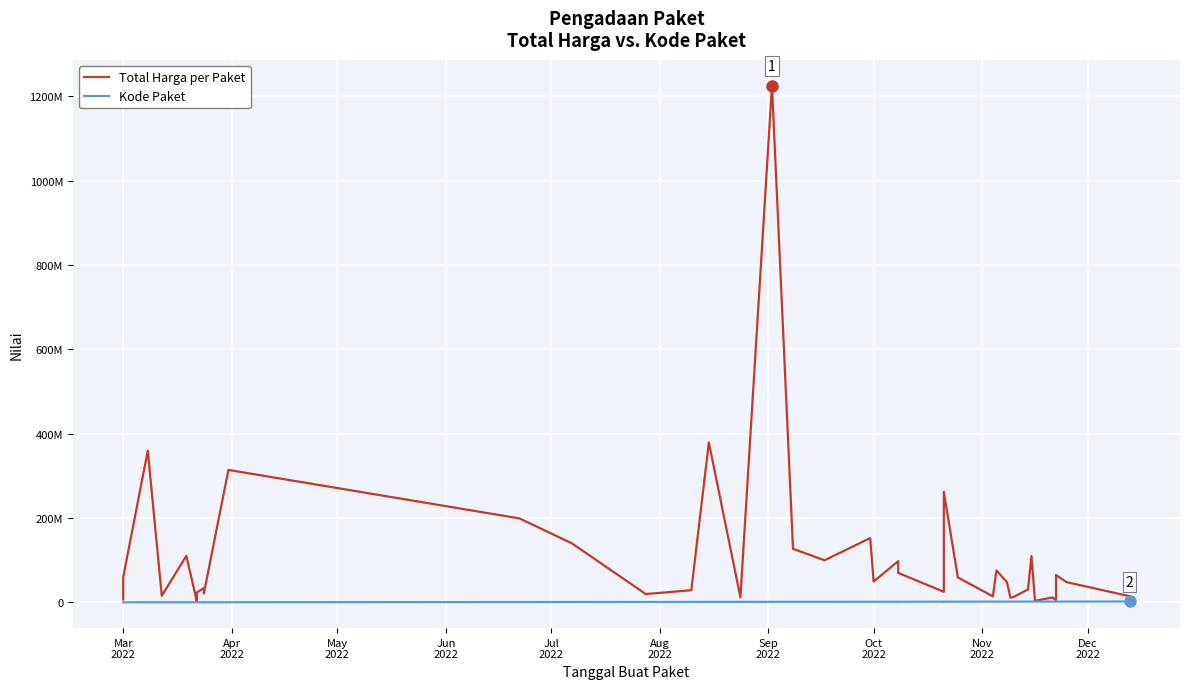

At Jul
2022, list the series in order from largest to smallest.

Total Harga per Paket, Kode Paket